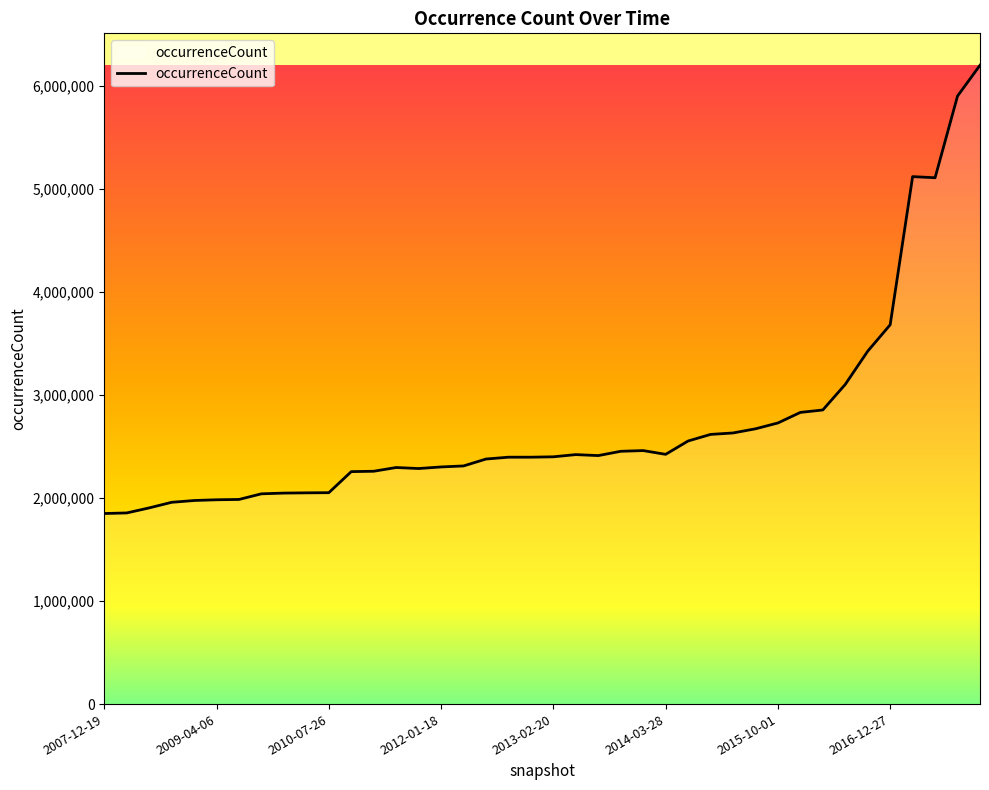

What is the maximum value shown in the chart?

6200851